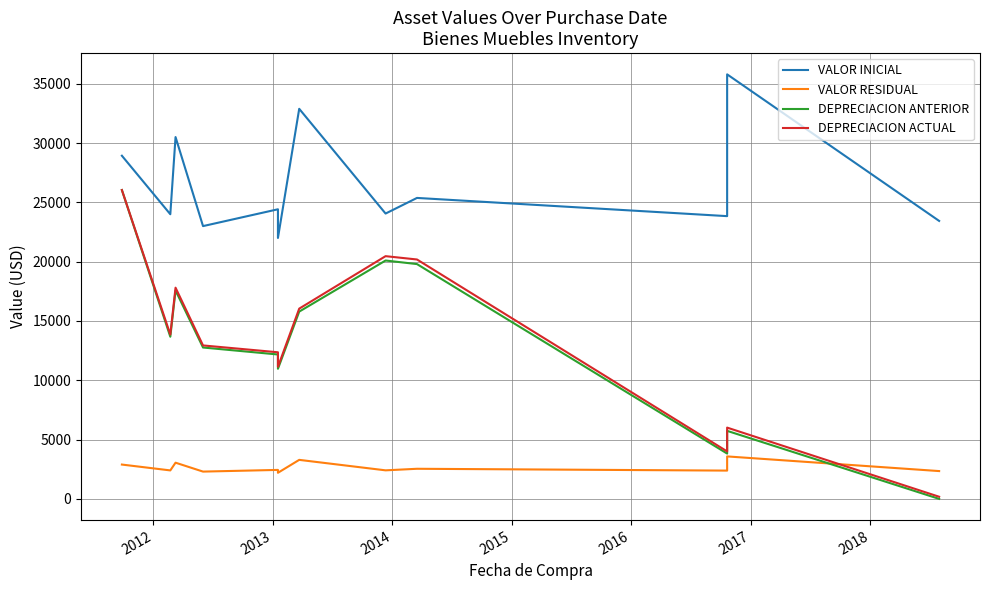

What is the sum of all DEPRECIACION ANTERIOR values?

276976.9